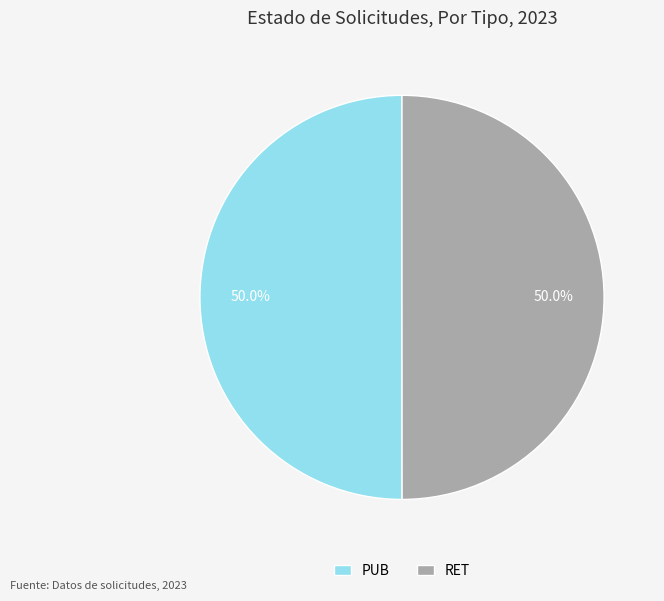

What percentage is NOT represented by RET?

50.0%